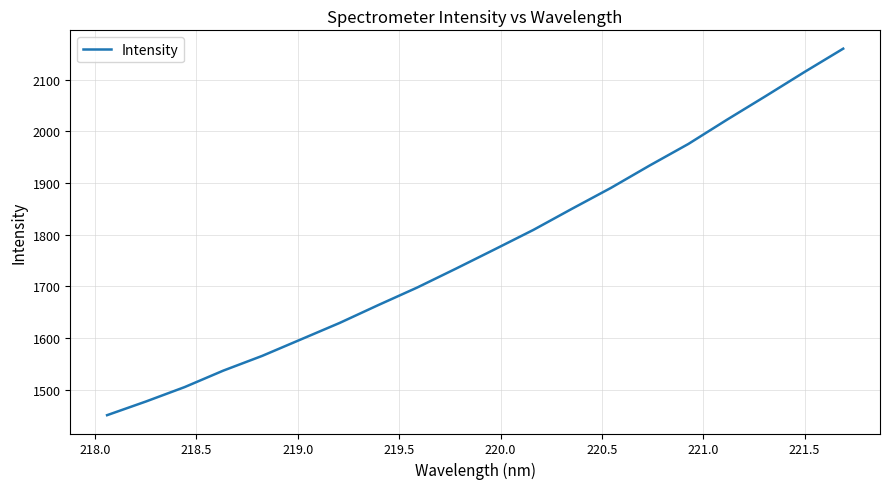

What is the smallest value displayed?

1451.1